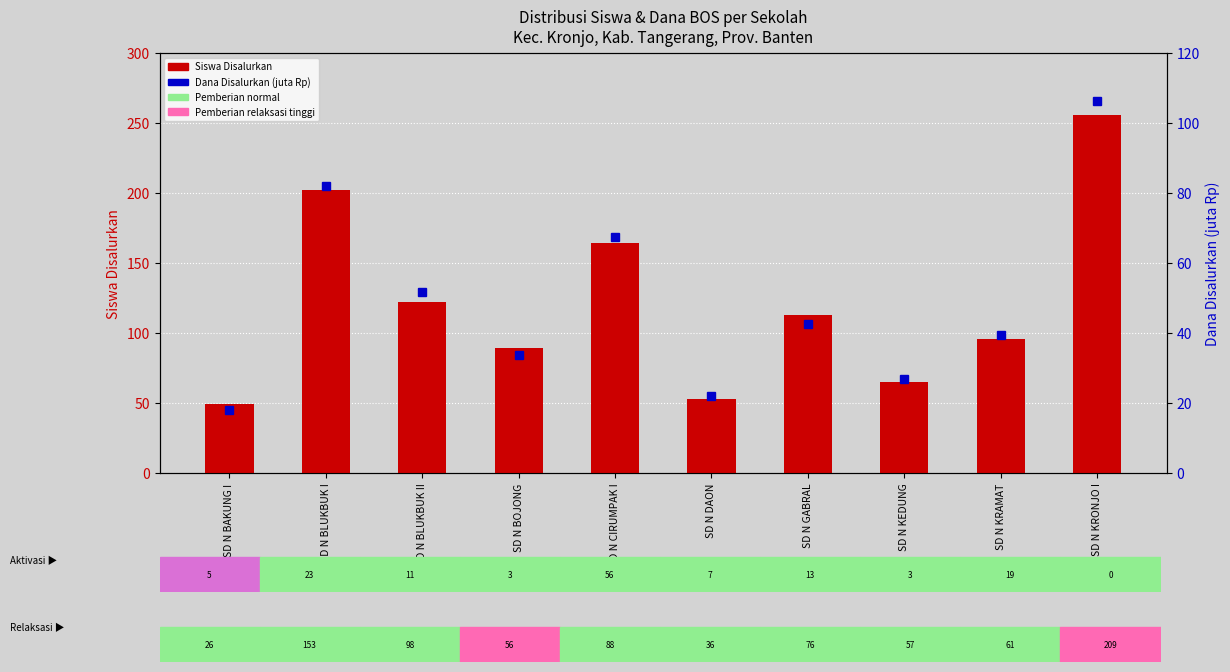

What are all the series names shown in the legend?

Siswa Disalurkan, Dana Disalurkan (juta Rp)